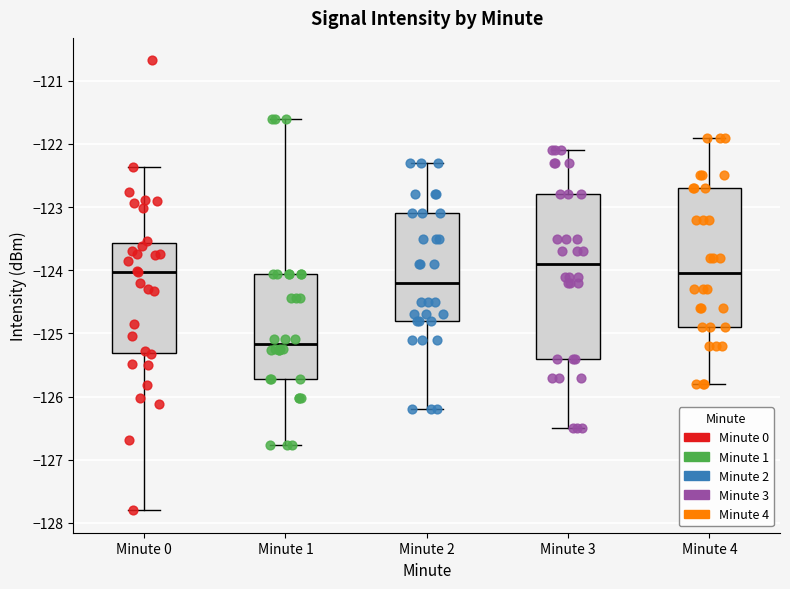

Where does the upper whisker of the box for Minute 4 end on the y-axis? The values are not printed on the chart, so give them approximately, as read against the axis.

-121.9